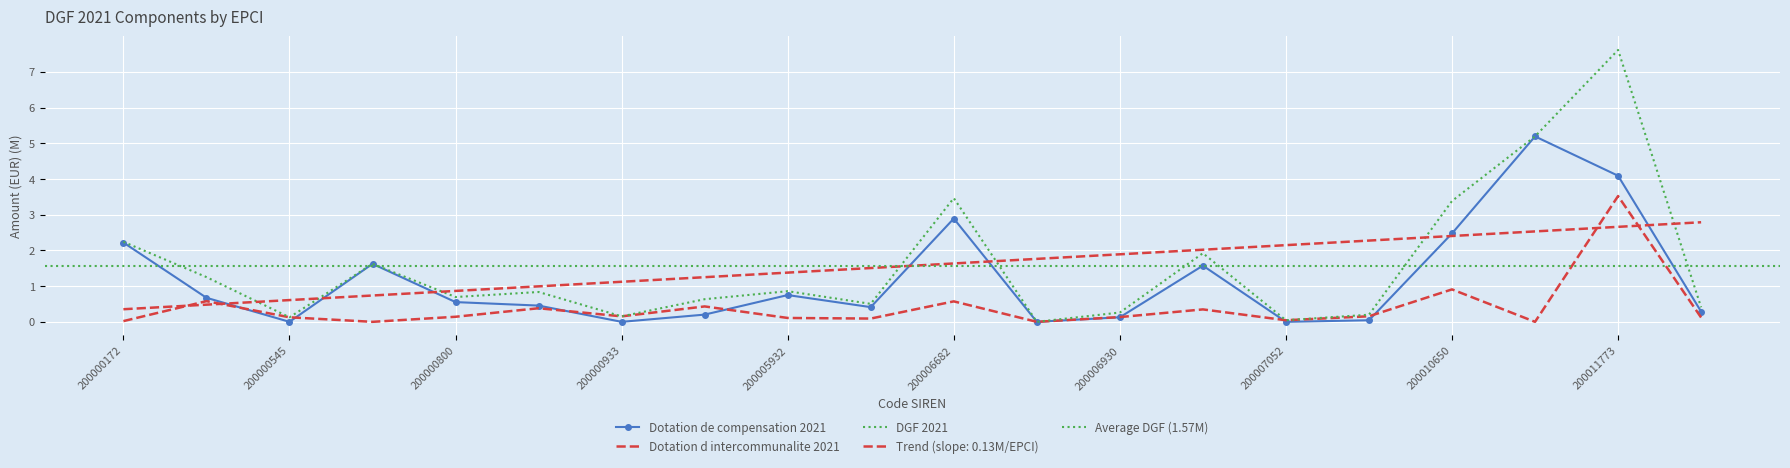

In Dotation de compensation 2021, how many points are lower than both neighbors (excluding endpoints)?

5